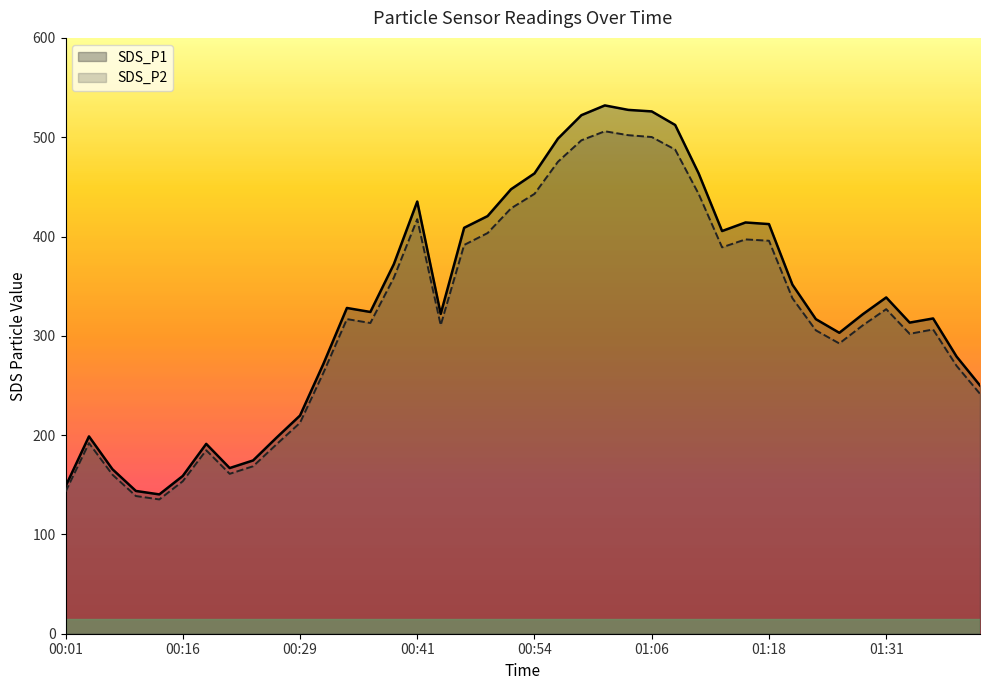

Which series has the widest spread of values?

SDS_P1